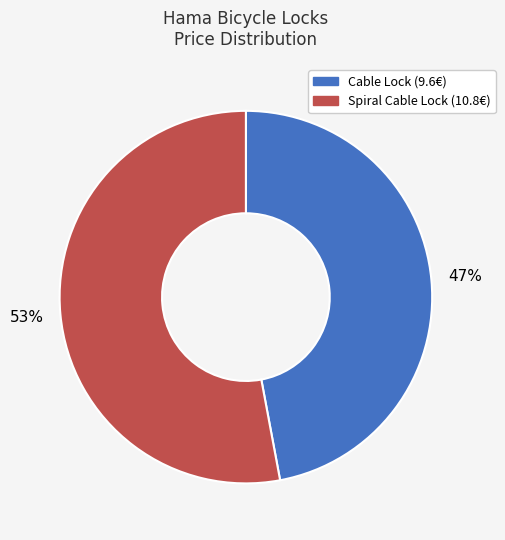

The Cable Lock (9.6€) slice represents 59% of the pie. True or false?

False